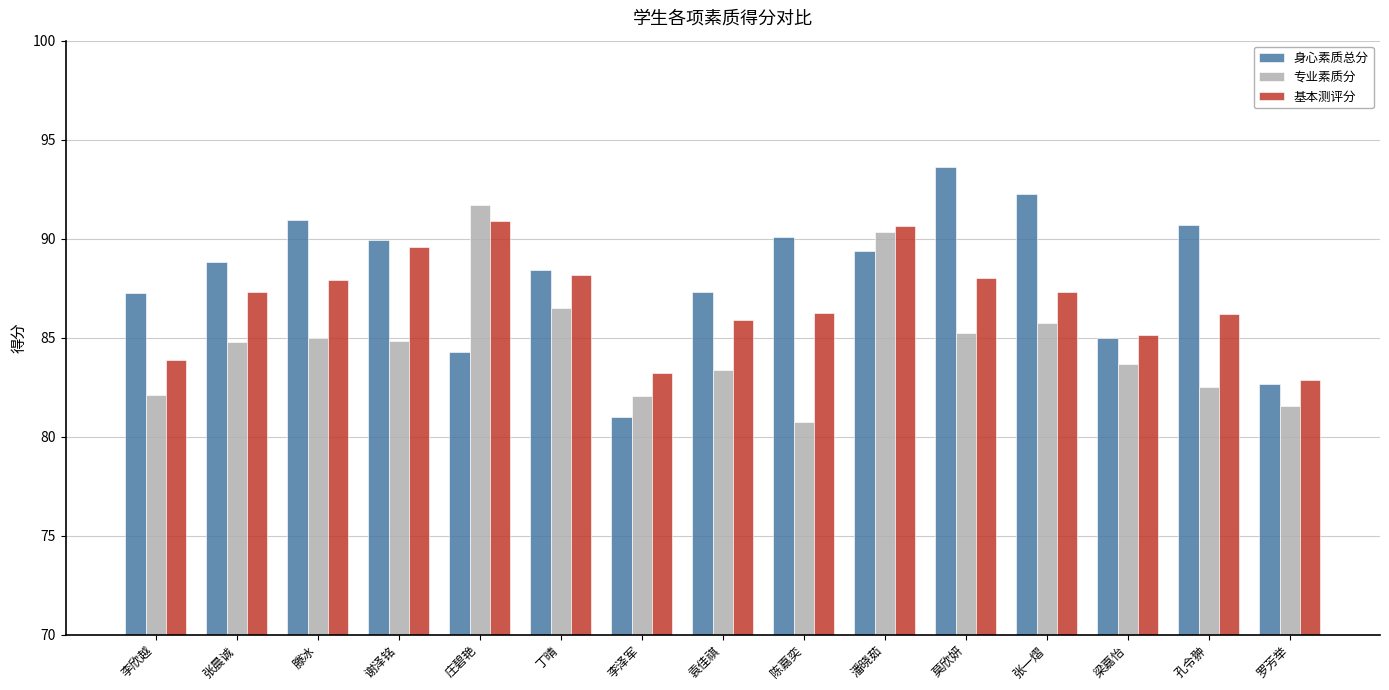

Between 李欣越 and 孔令翀, which series saw the biggest shift?

身心素质总分